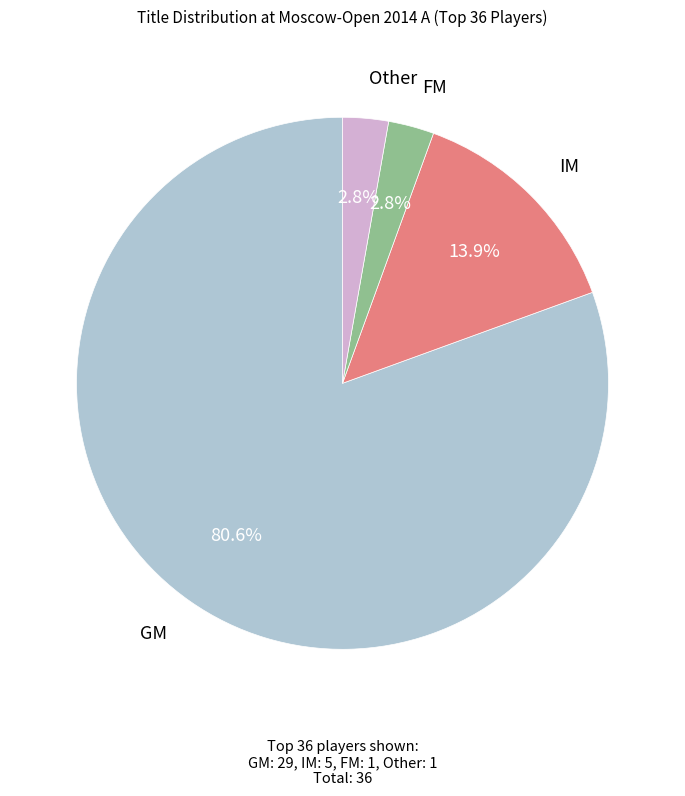

What is the largest slice in the pie chart?

GM